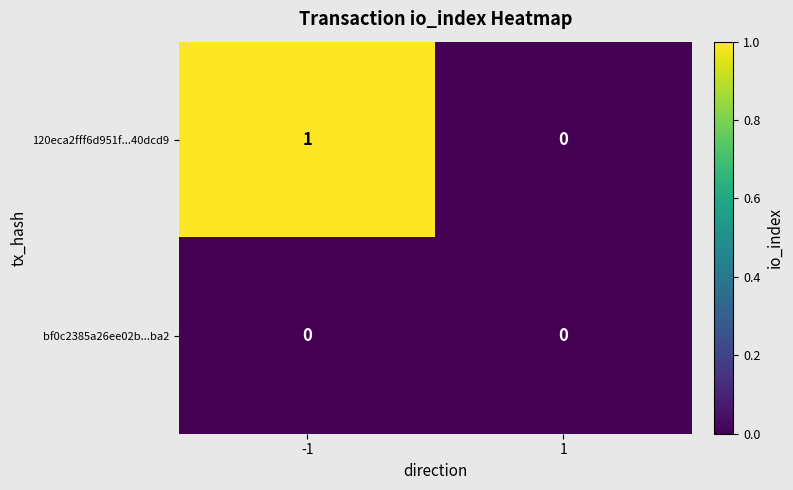

True or false: 120eca2fff6d951f...40dcd9 has a value of 2 at -1.

False